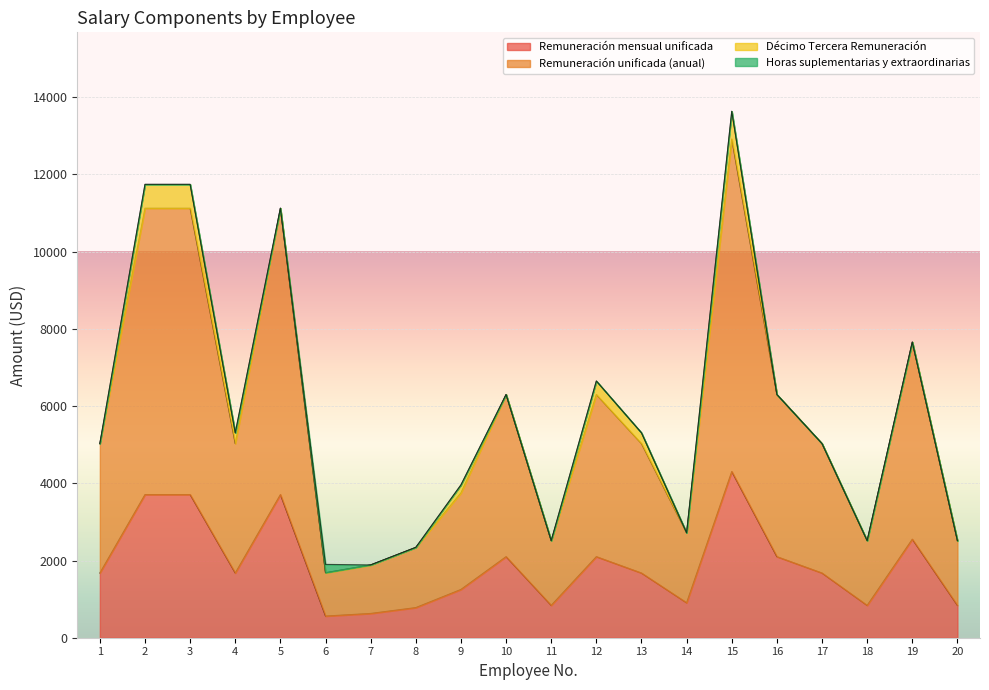

What is the total value across all series at 20?

2514.0